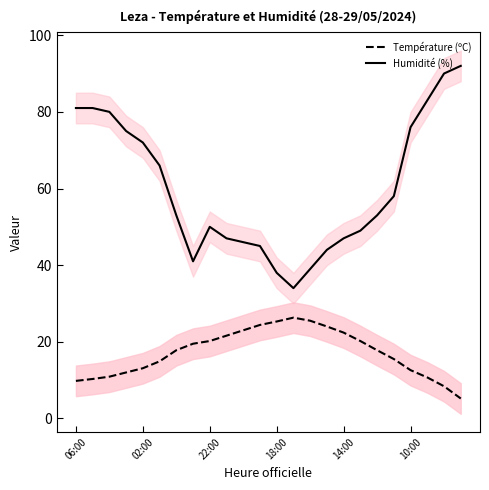

True or false: Température (ºC) and Humidité (%) intersect in this chart.

False